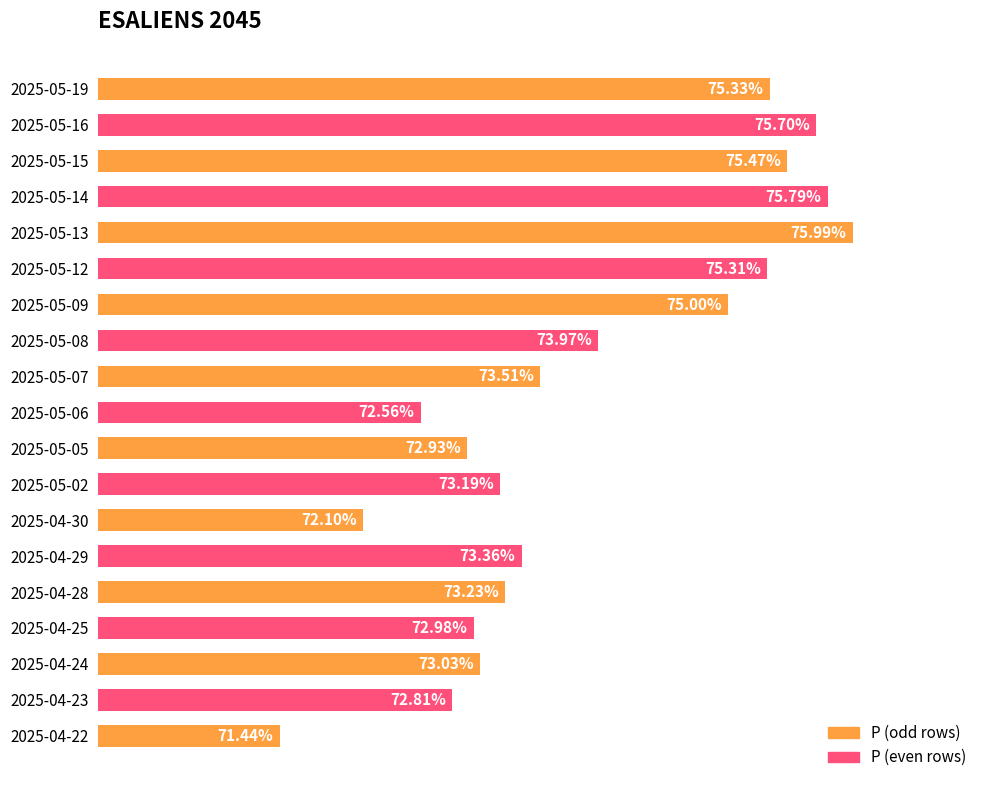

Are the bars grouped side by side (vs. stacked)?

No